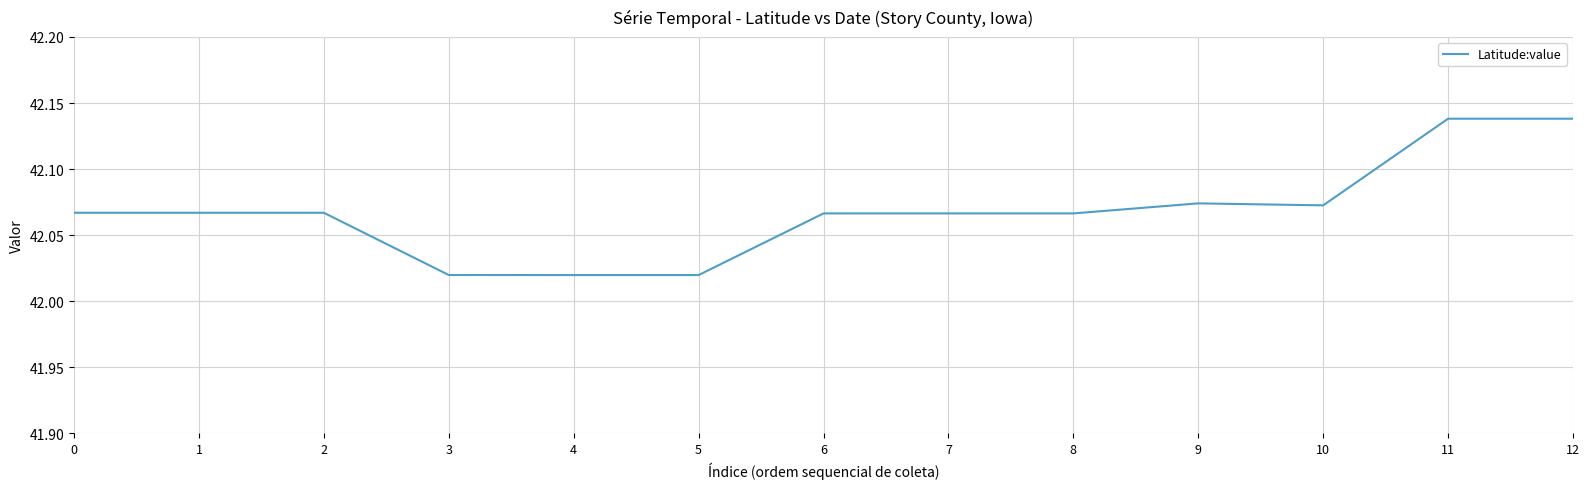

The value at 12 is 8.8. True or false?

False